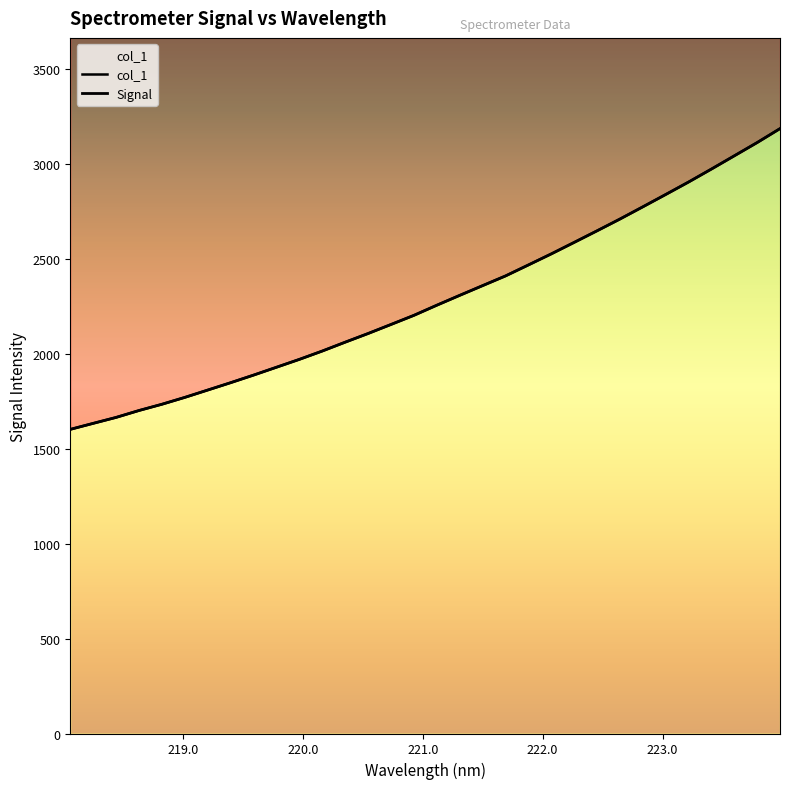

List the labels in order of value, smallest first.

218.0596, 218.2508, 218.442, 218.6332, 218.8244, 219.0156, 219.2067, 219.3979, 219.589, 219.7801, 219.9712, 220.1623, 220.3533, 220.5444, 220.7354, 220.9264, 221.1174, 221.3083, 221.4993, 221.6902, 221.8812, 222.0721, 222.263, 222.4538, 222.6447, 222.8355, 223.0264, 223.2172, 223.408, 223.5987, 223.7895, 223.9802